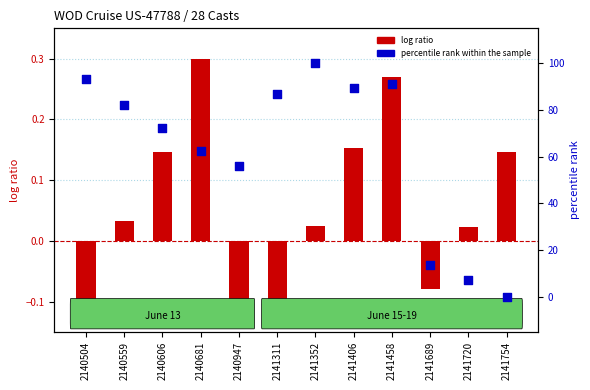

At which category is the sum across all series the highest?

2141352